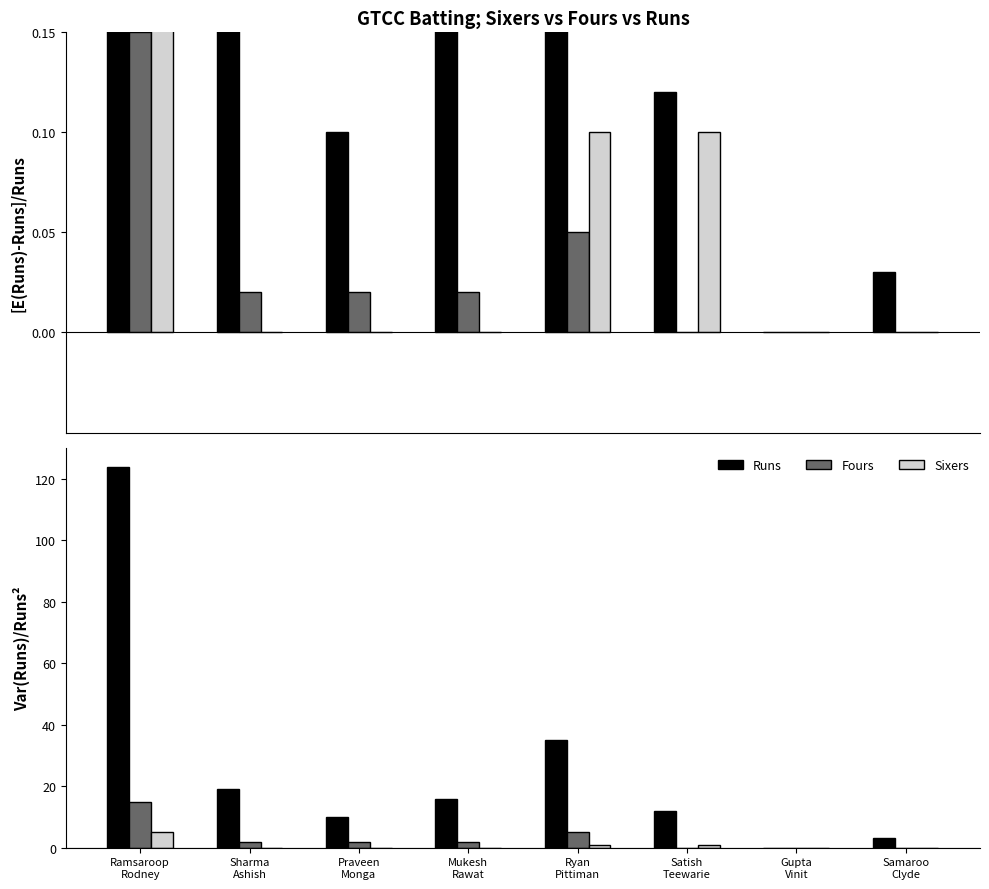

Reading left to right, what are all the values shown in this chart?

Runs (scaled): 1.2	0.2	0.1	0.2	0.3	0.1	0.0	0.0
Fours (scaled): 0.1	0.0	0.0	0.0	0.1	0.0	0.0	0.0
Sixers (scaled): 0.5	0.0	0.0	0.0	0.1	0.1	0.0	0.0
Runs: 124.0	19.0	10.0	16.0	35.0	12.0	0.0	3.0
Fours: 15.0	2.0	2.0	2.0	5.0	0.0	0.0	0.0
Sixers: 5.0	0.0	0.0	0.0	1.0	1.0	0.0	0.0